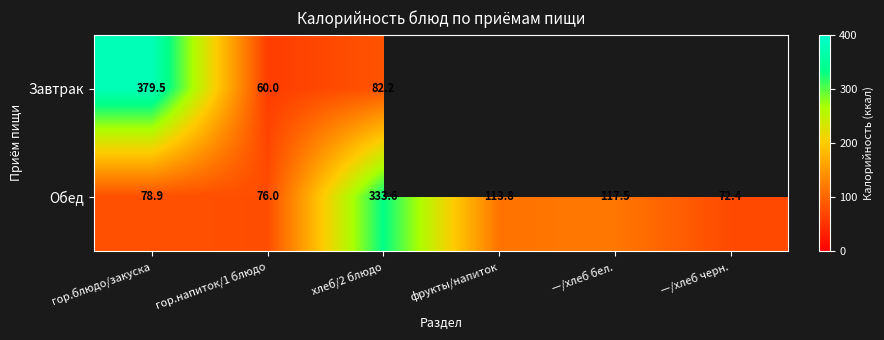

At which label is Обед closest to 203?

—/хлеб бел.